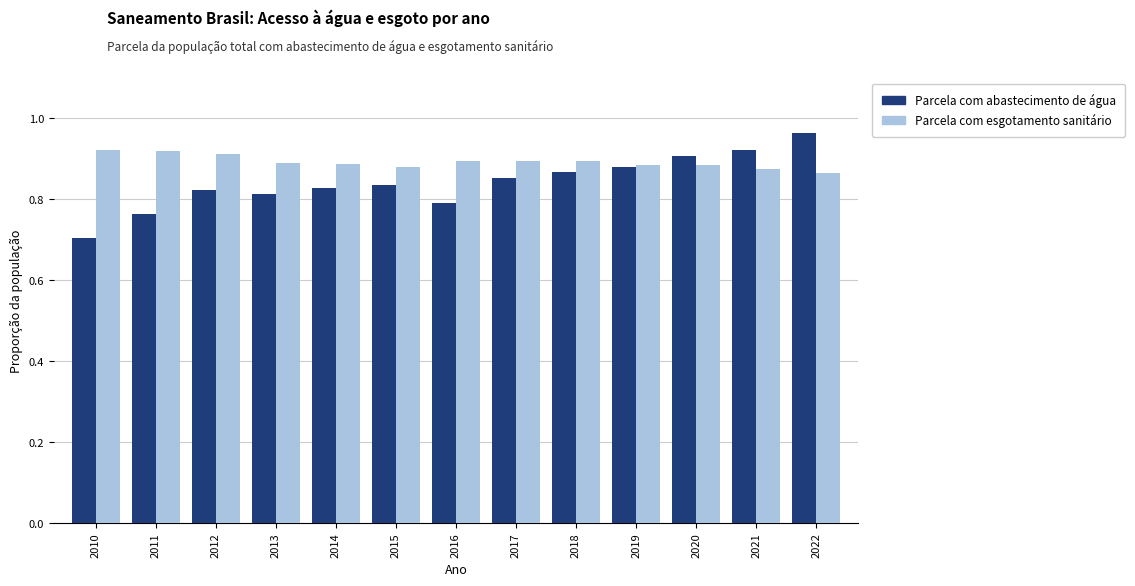

Rank the series by their average value, from lowest to highest.

Parcela com abastecimento de água, Parcela com esgotamento sanitário